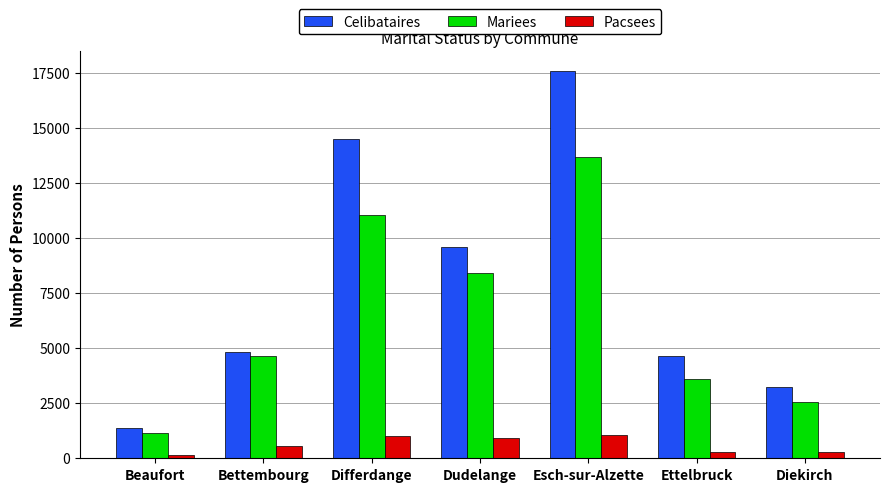

Which category has the highest value in the Celibataires series?

Esch-sur-Alzette